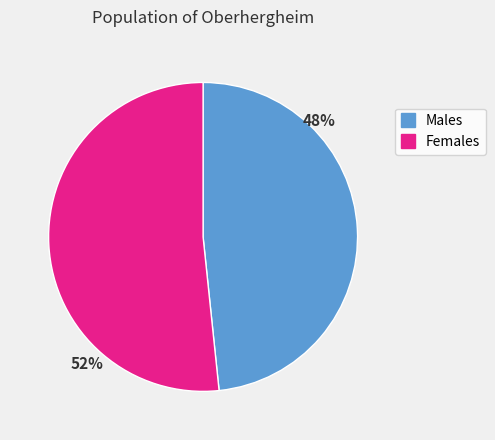

How many segments does this pie chart have?

2